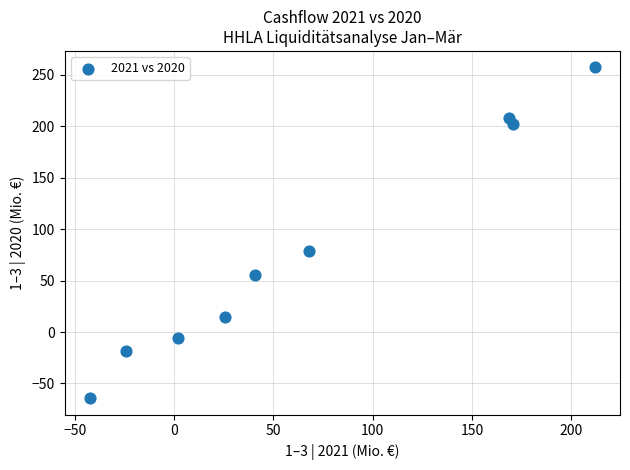

What Y value in the scatter plot is closest to 96?

78.9